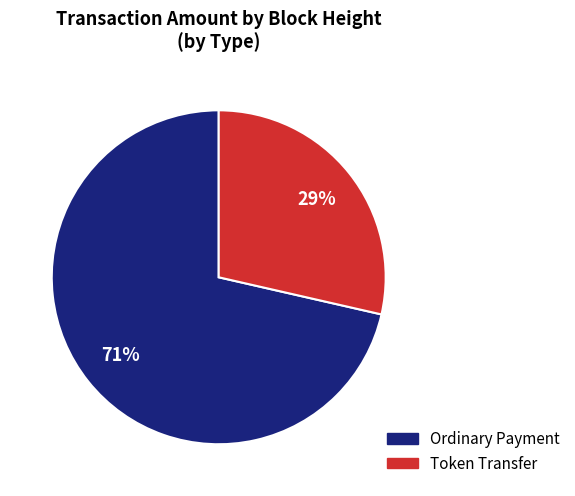

To the nearest percent, what is the average slice percentage?

50%